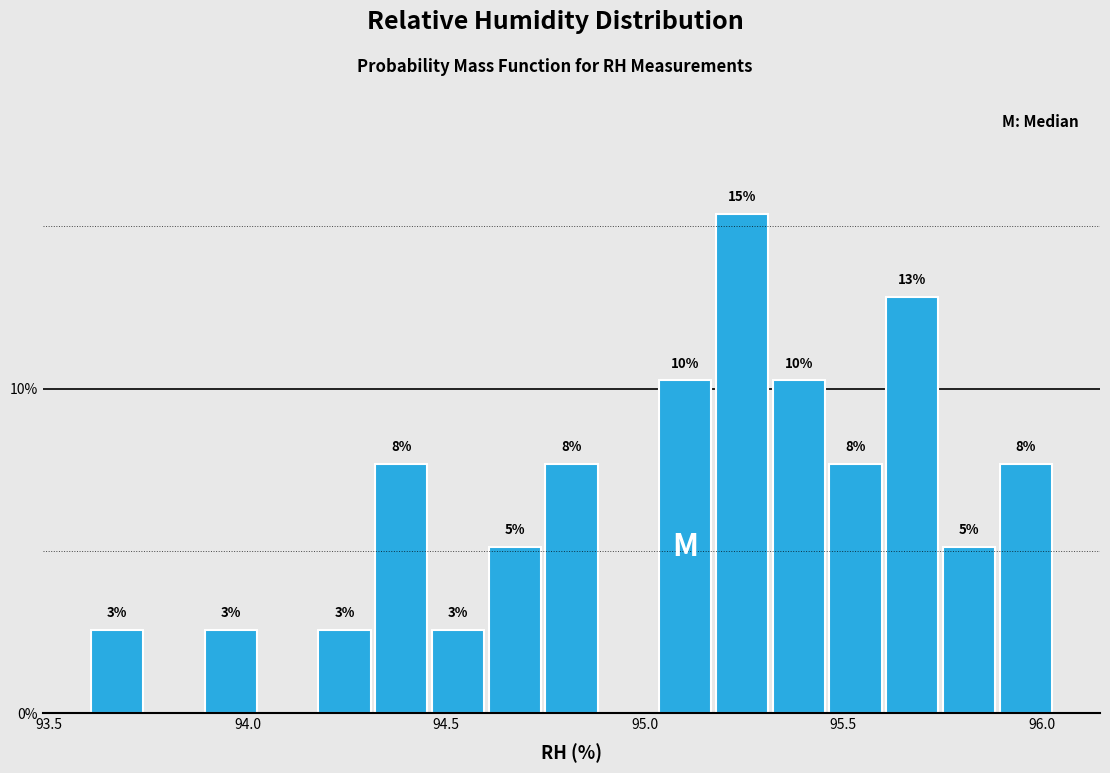

Around what value on the x-axis is the tallest bar? Give the approximate position of its centre, as read against the axis.

95.25